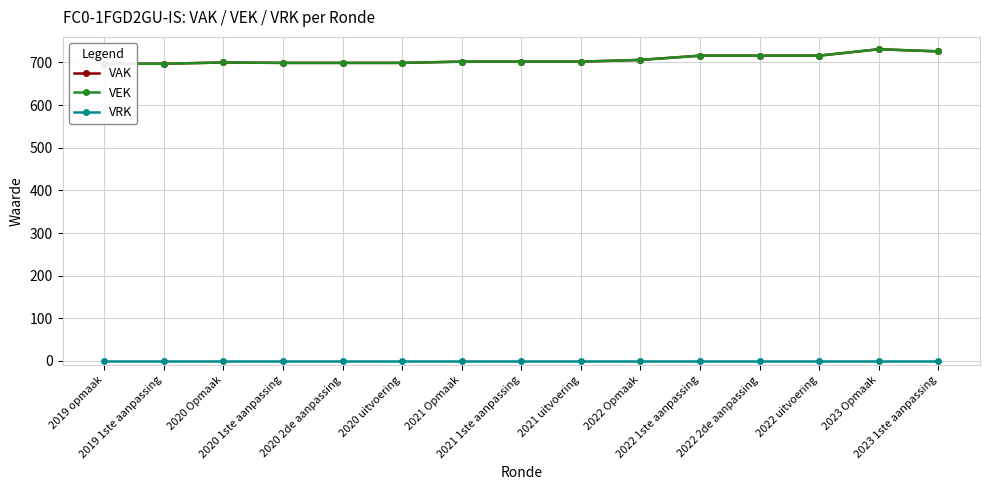

Does the chart display data point markers on the line(s)?

Yes